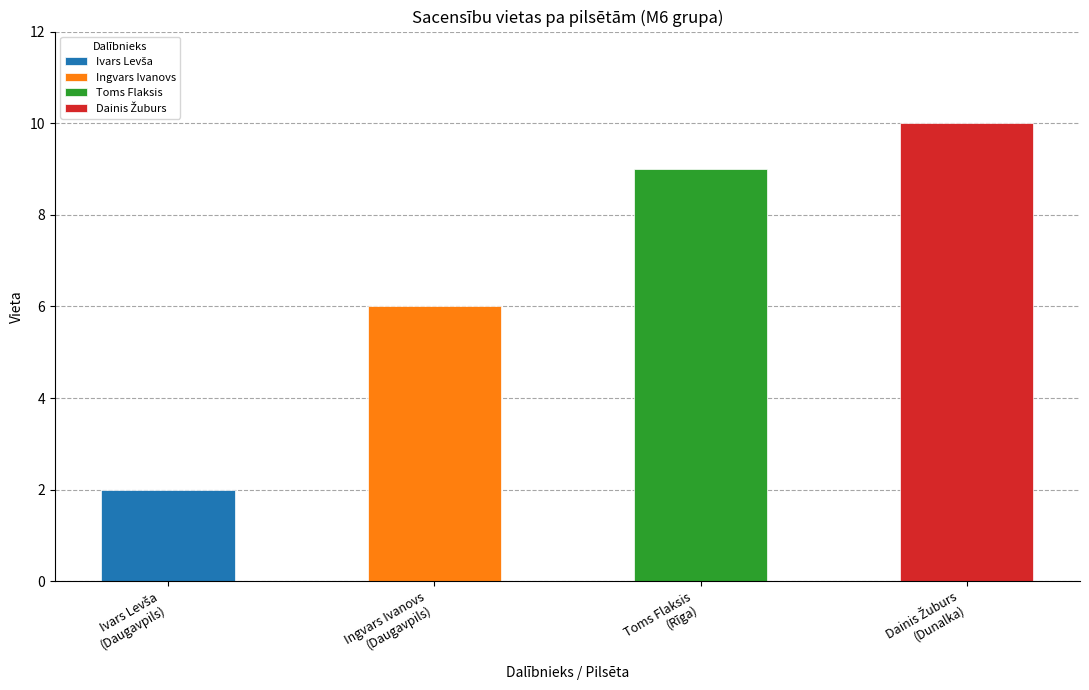

Rank the categories by value from highest to lowest.

Dunalka, Rīga, Daugavpils, Daugavpils